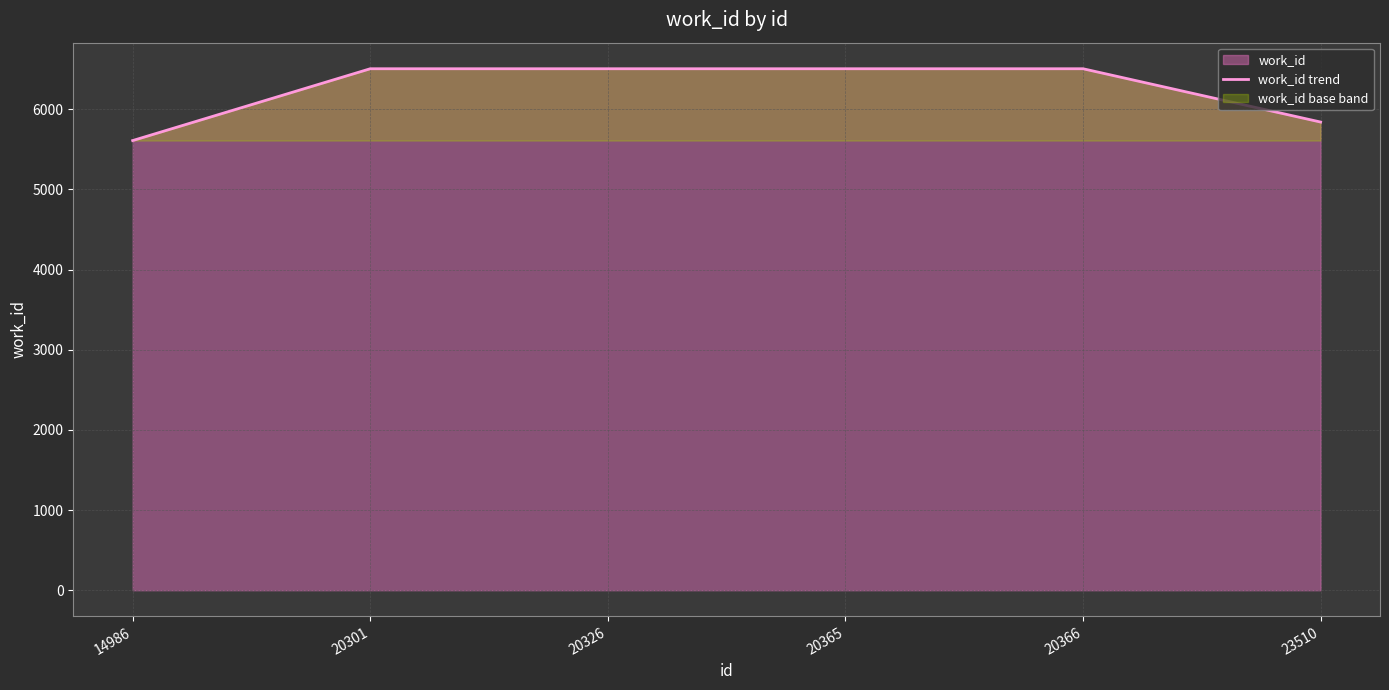

What value does the data have at 14986, to the nearest 50?

5600